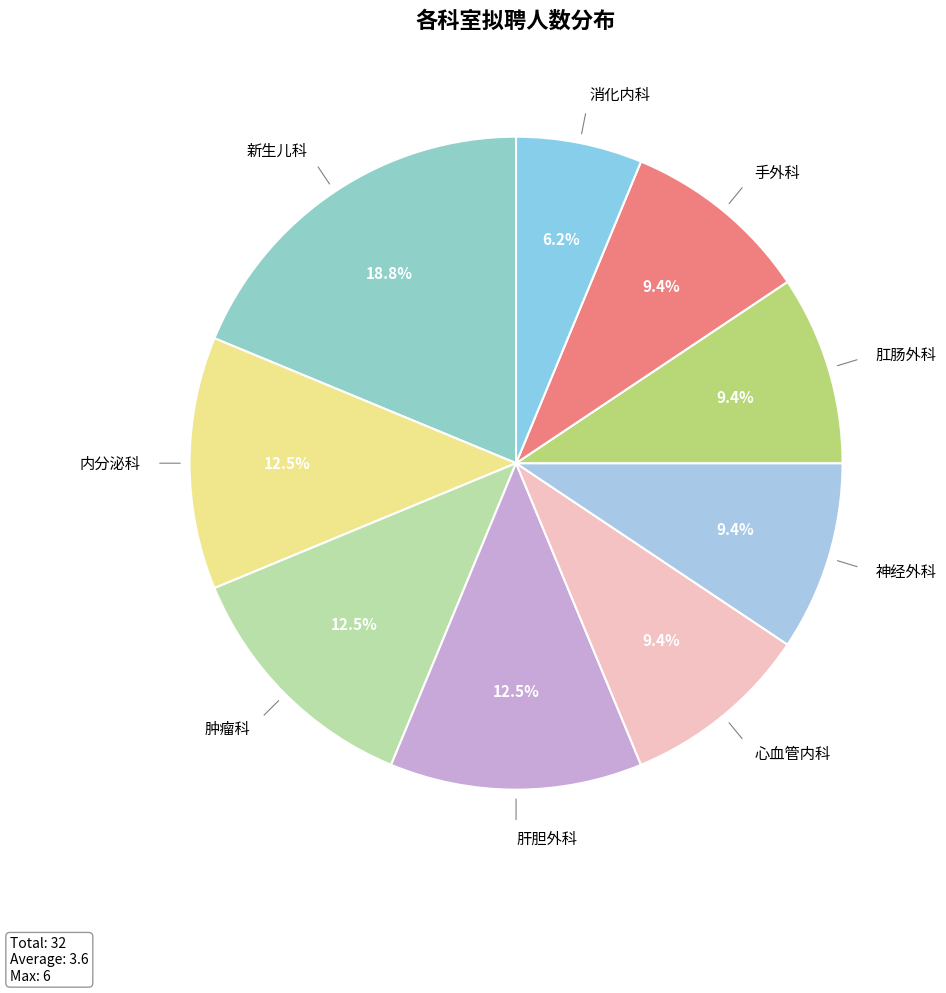

Between 心血管内科 and 肝胆外科, which is larger?

肝胆外科